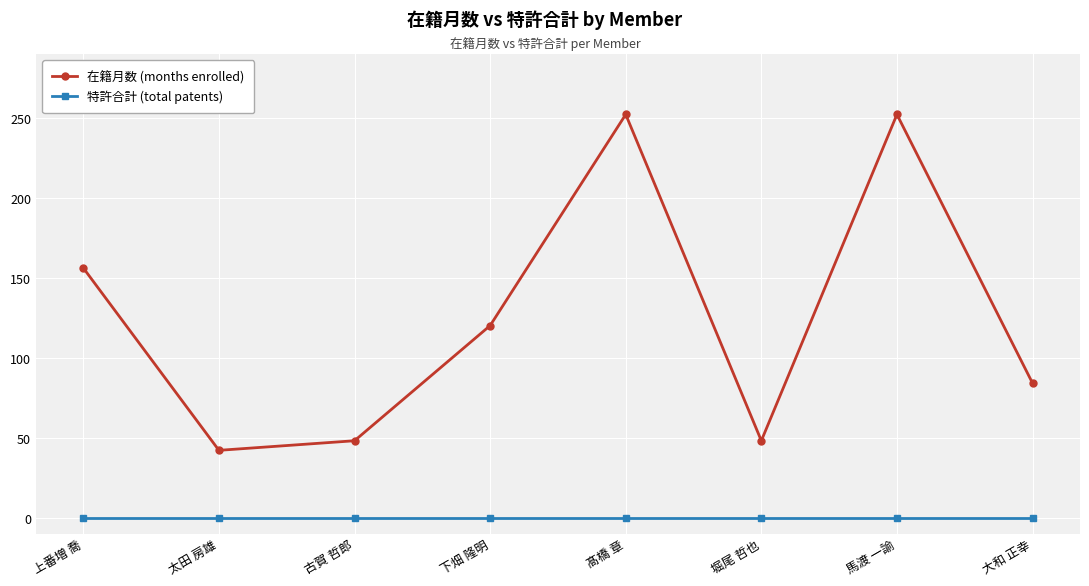

Which series has the widest spread of values?

在籍月数 (months enrolled)